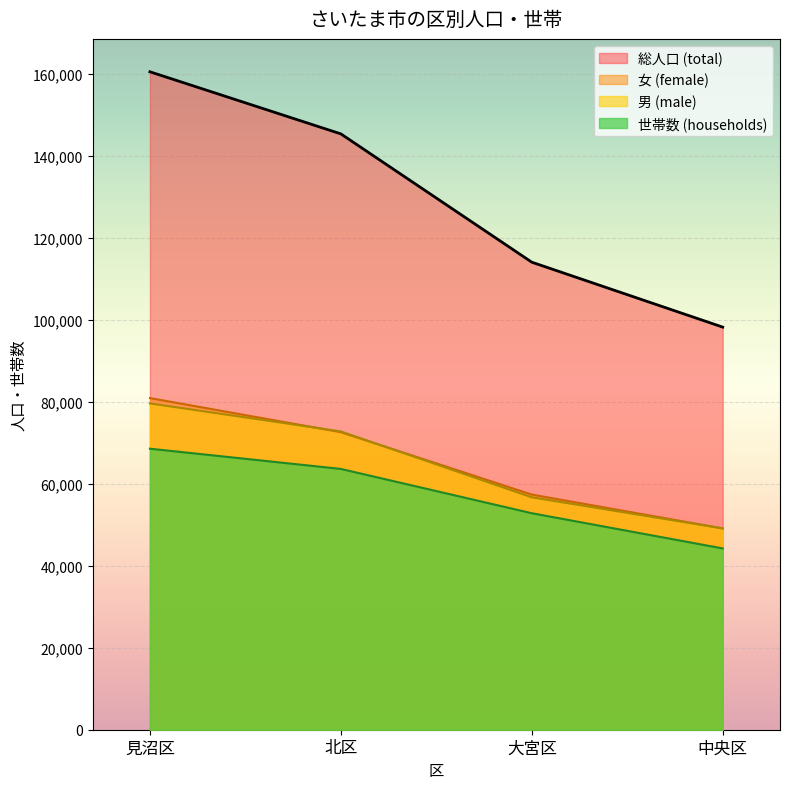

Which series has the largest range (max minus min)?

総人口 (total)